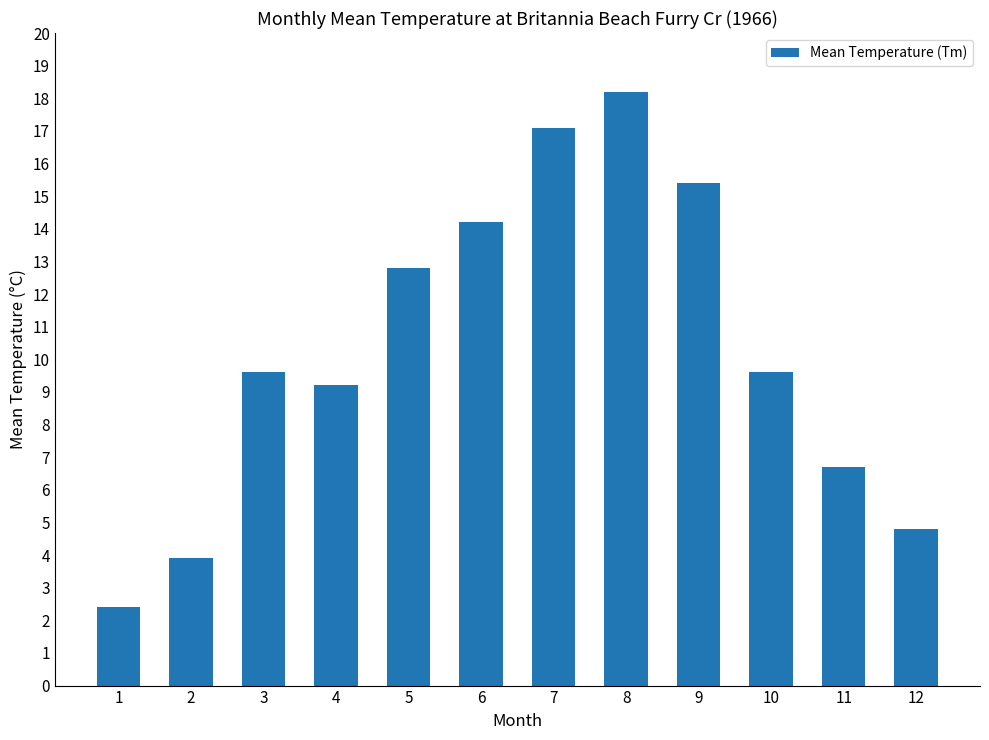

Which has a higher value, 9 or 11?

9